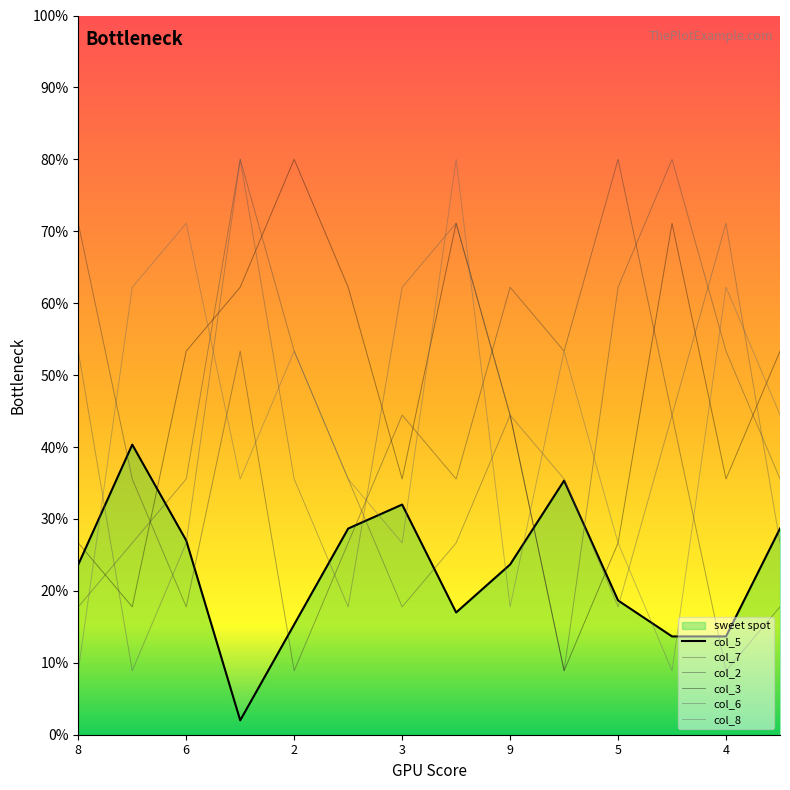

True or false: col_2 has a value of 17.8 at 13.

True